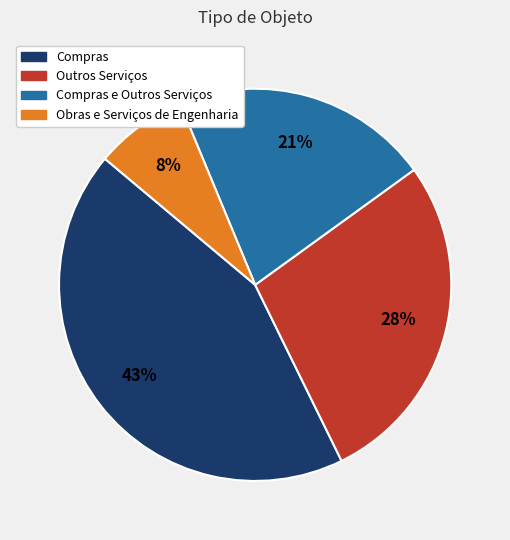

Is there any slice that represents more than half of the pie?

No